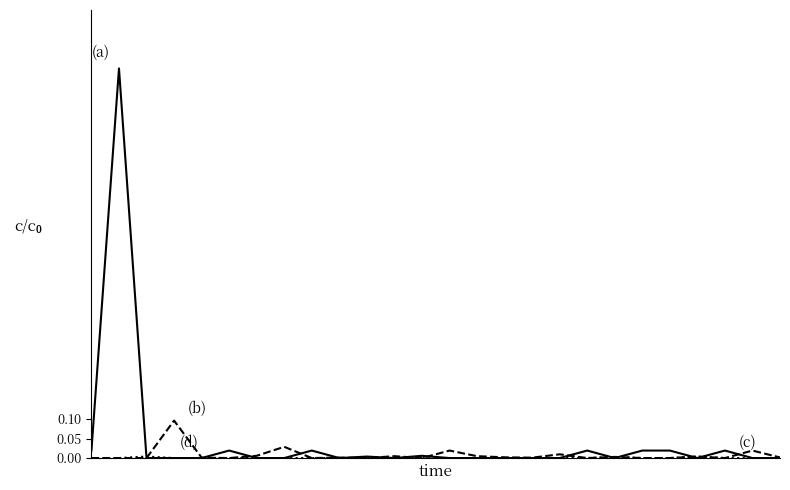

What is the greatest value displayed?

1.0